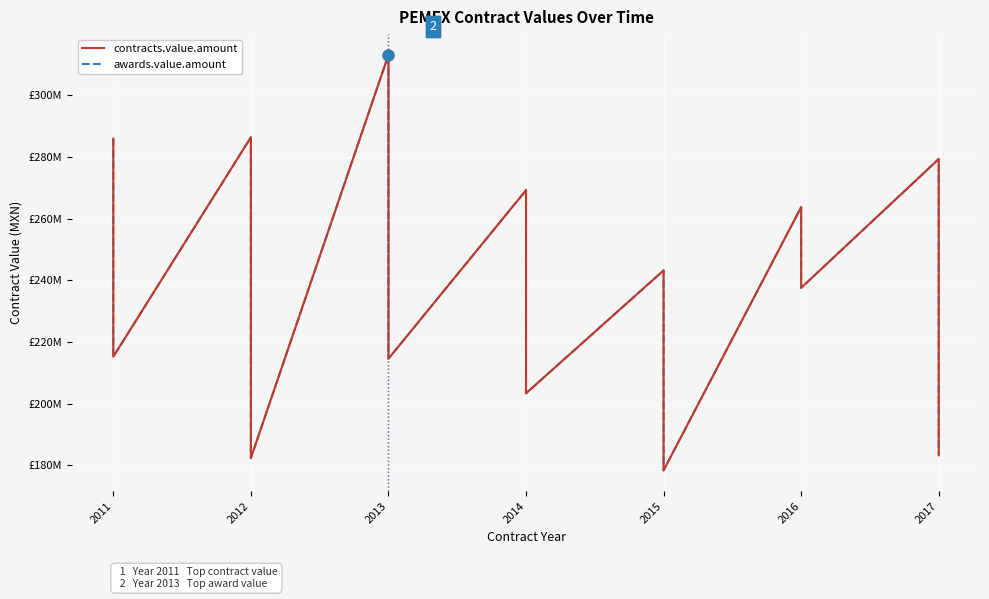

What is the total value across all series at 2011?

571905083.0